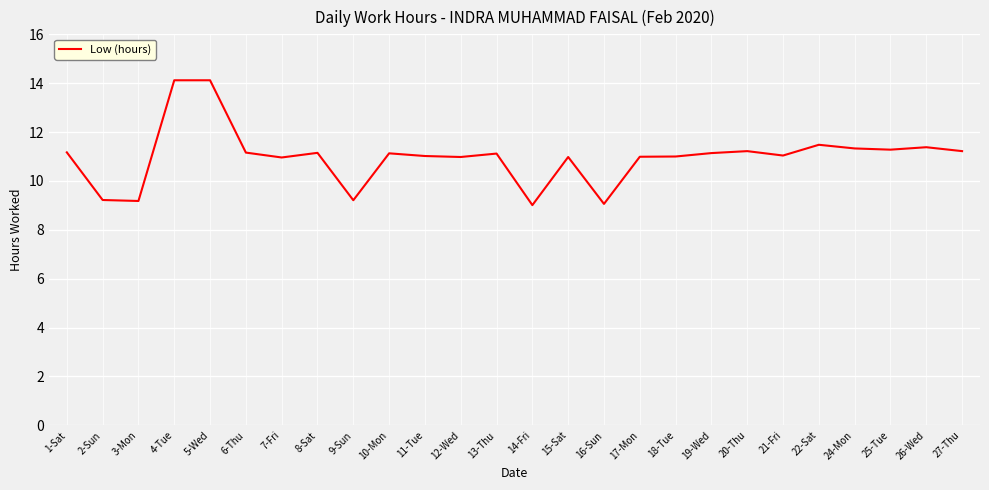

The value at 16-Sun is 9.1. True or false?

True